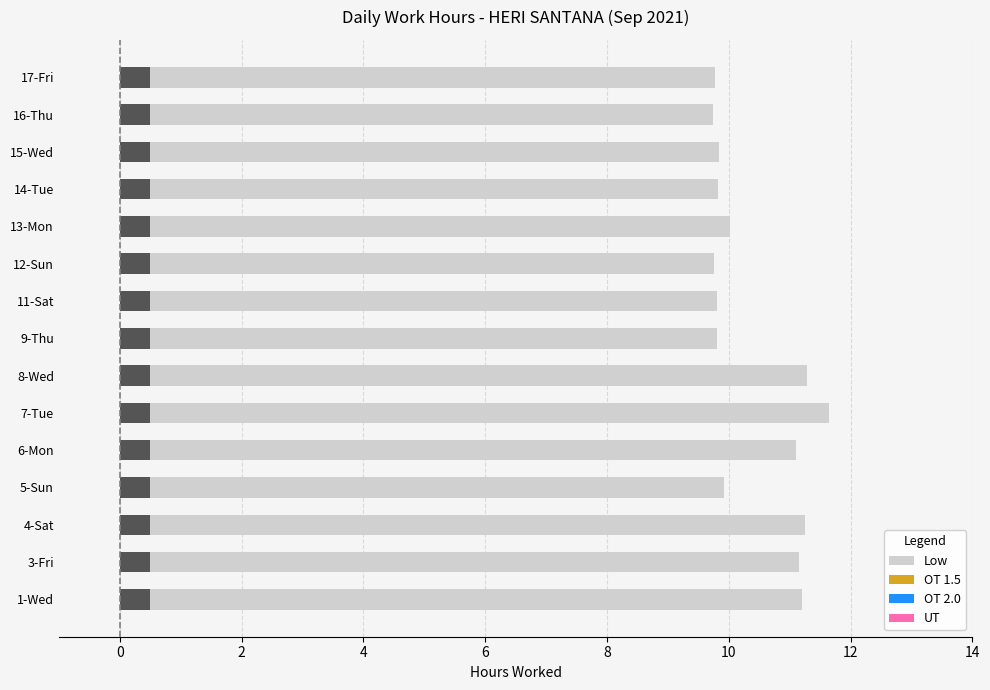

Is it true that OT 2.0 equals 0.2 at 11?

False